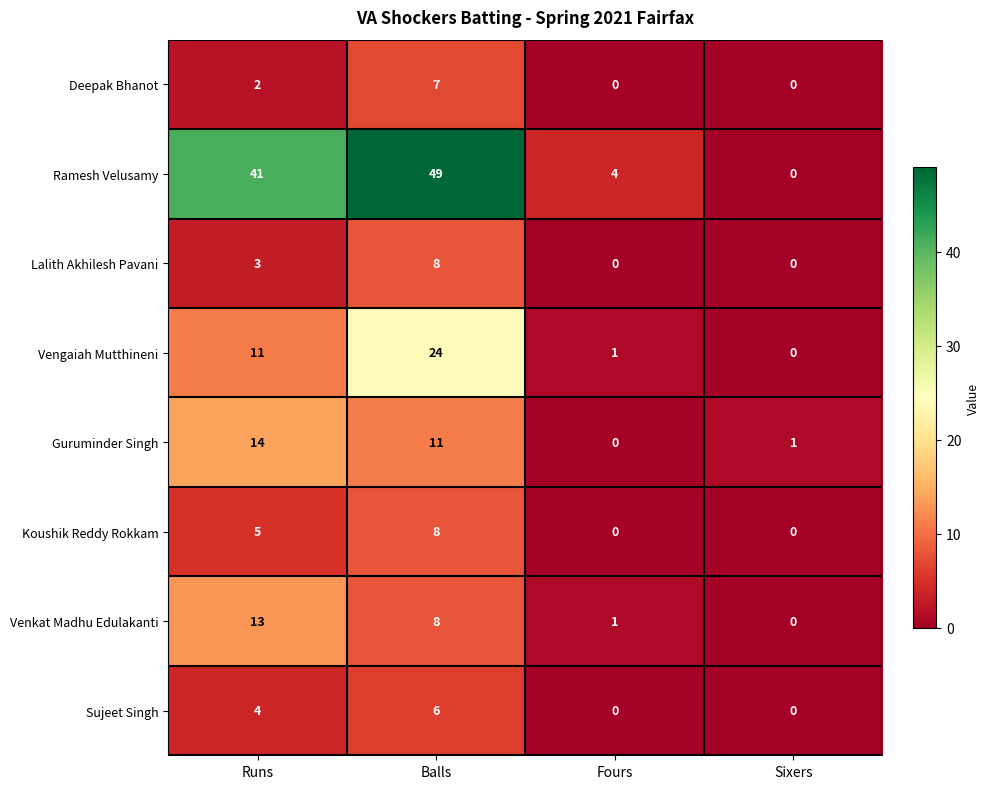

What is the maximum value for Guruminder Singh?

14